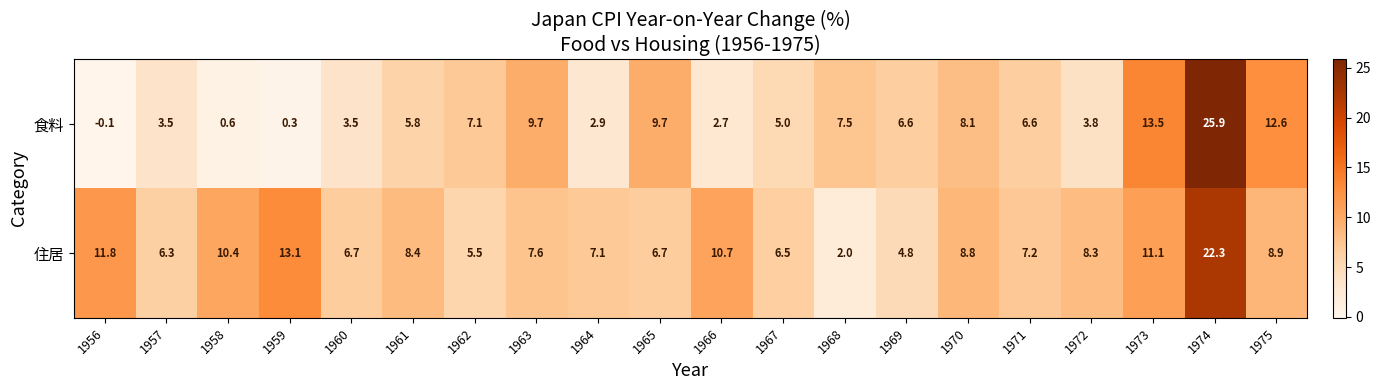

Which label corresponds to the smallest value in the chart?

1956